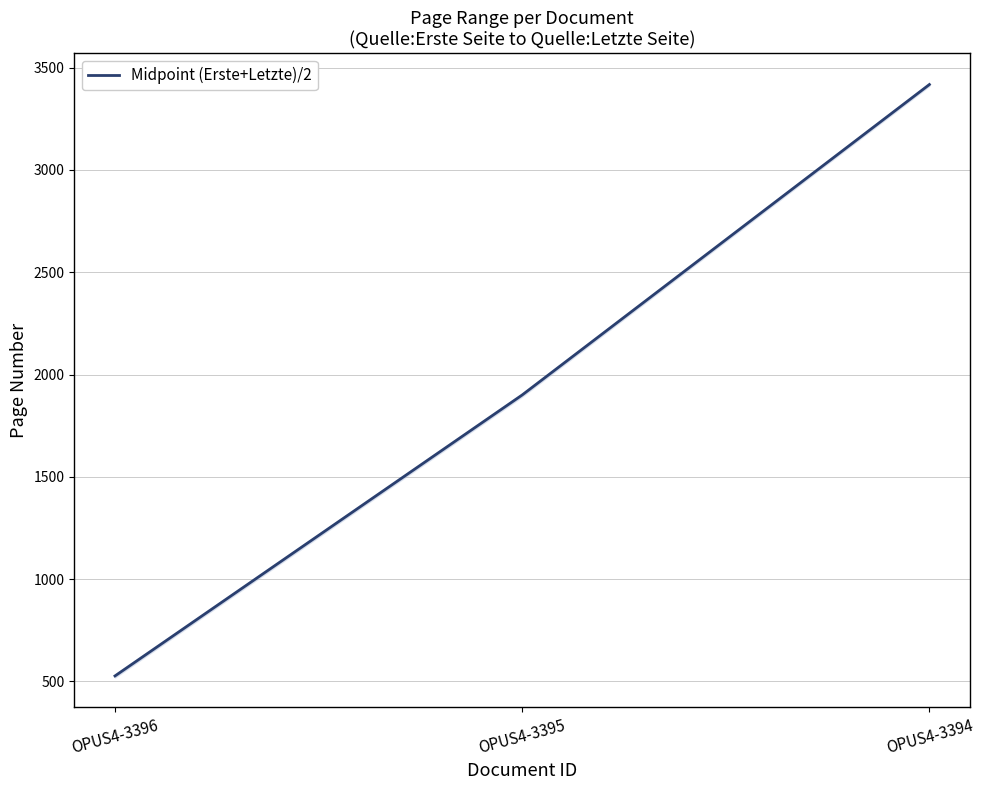

The chart shows a value of 3017 at OPUS4-3395. True or false?

False